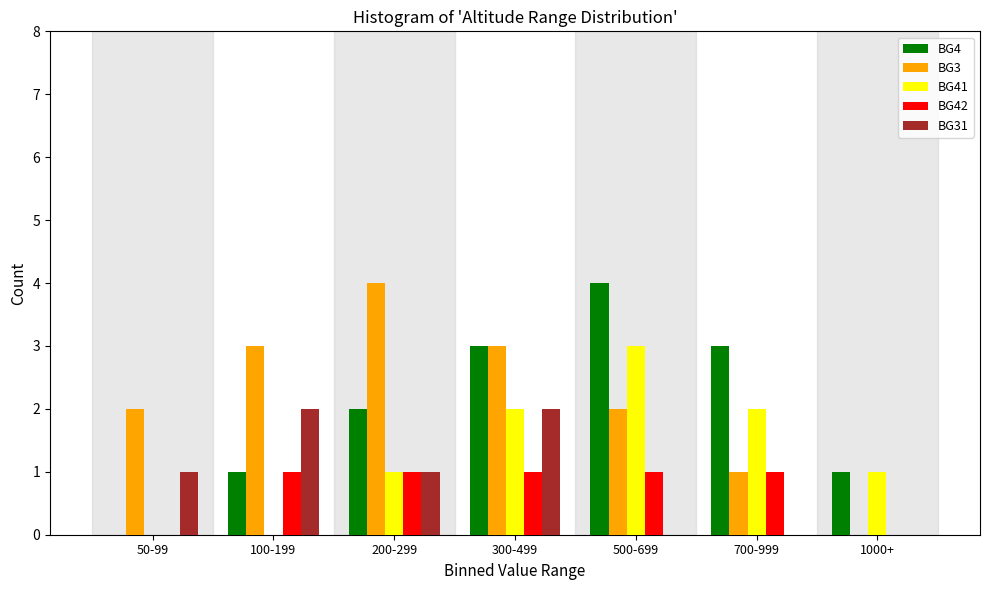

True or false: BG42 has a value of 2 at 200-299.

False